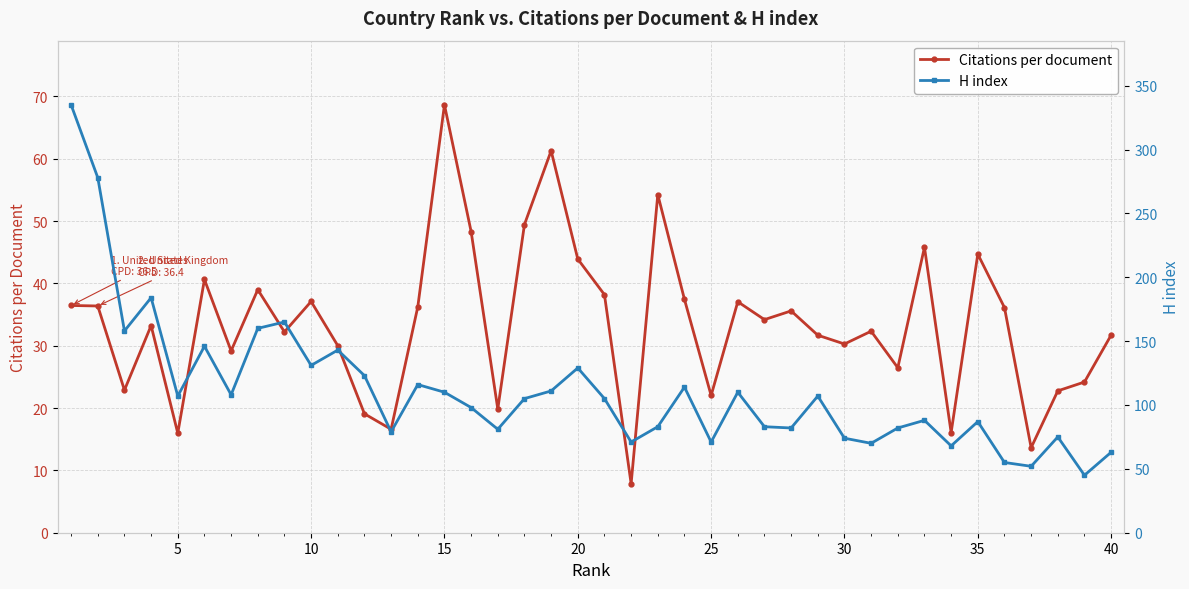

Reading right to left, list all the values displayed in this chart.

Citations per document: 31.7	24.2	22.8	13.6	36.1	44.7	16.1	45.8	26.5	32.3	30.3	31.7	35.6	34.2	37.1	22.0	37.4	54.2	7.9	38.2	43.9	61.3	49.5	19.9	48.3	68.7	36.2	16.6	19.1	30.0	37.1	32.2	39.0	29.2	40.6	16.0	33.2	22.9	36.4	36.5
H index: 63.0	45.0	75.0	52.0	55.0	87.0	68.0	88.0	82.0	70.0	74.0	107.0	82.0	83.0	110.0	71.0	114.0	83.0	71.0	105.0	129.0	111.0	105.0	81.0	98.0	110.0	116.0	79.0	123.0	143.0	131.0	165.0	160.0	108.0	146.0	107.0	184.0	158.0	278.0	335.0